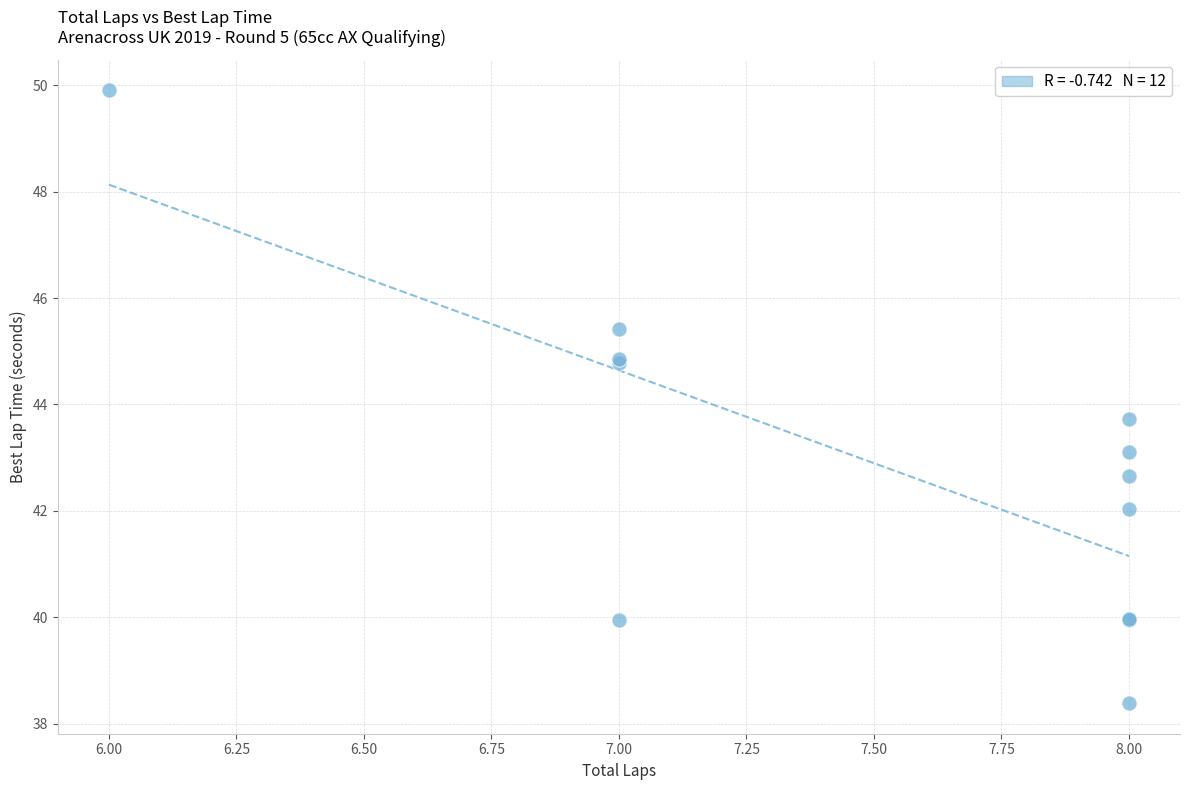

What Y value in the scatter plot is closest to 44?

43.7